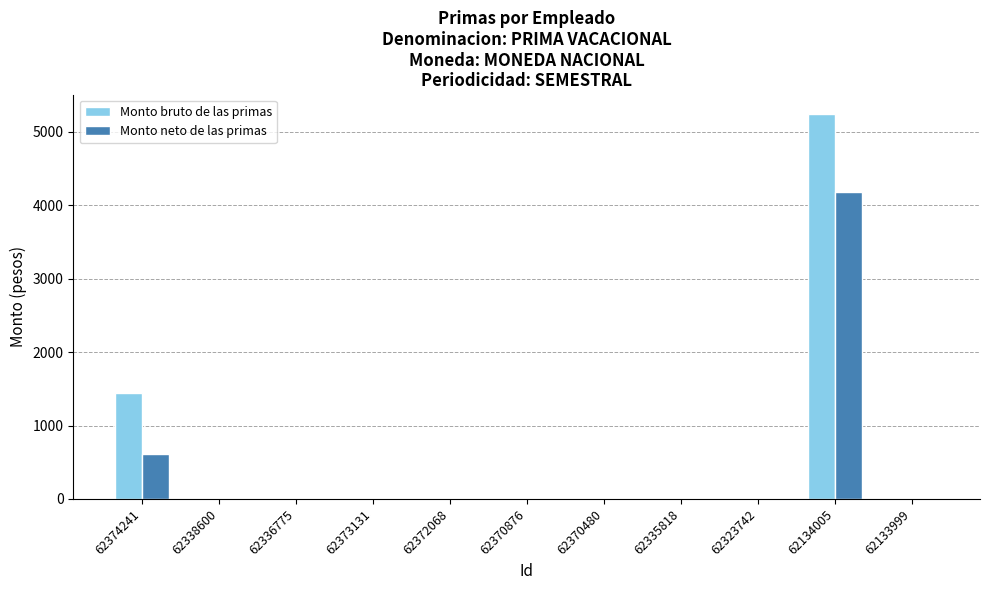

What is the maximum value shown in the chart?

5243.0